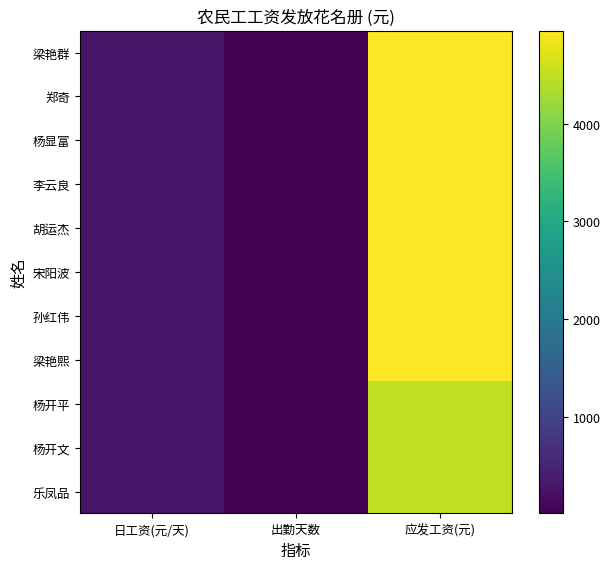

How many categories are shown in the chart?

3